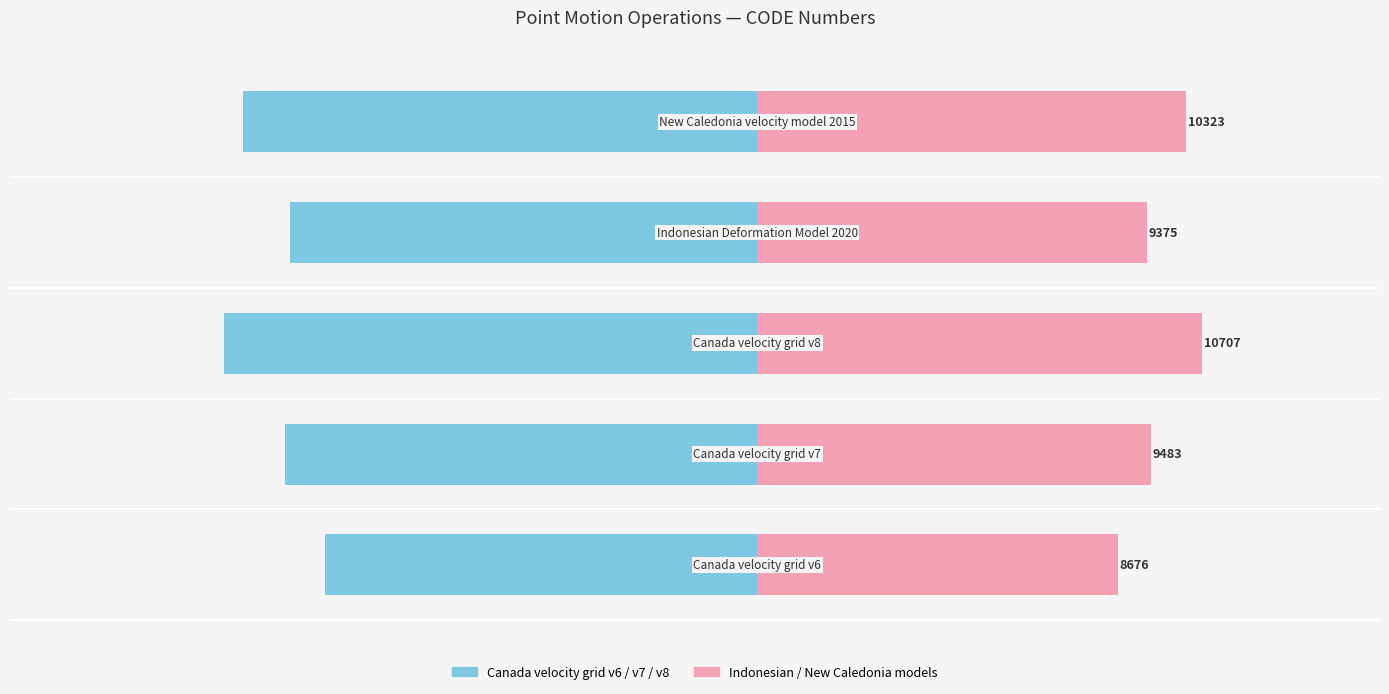

What is the difference between the maximum and minimum values in the CODE (left) series?

20.3